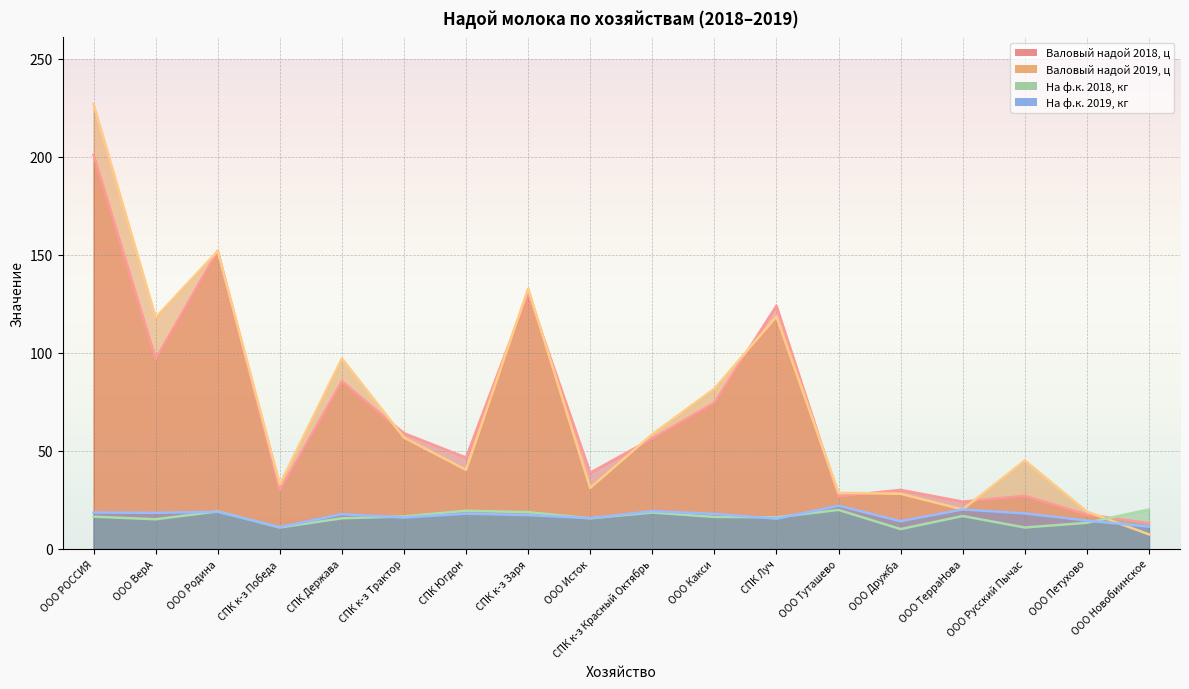

Where is the first local maximum for Валовый надой 2018, ц?

ООО Родина